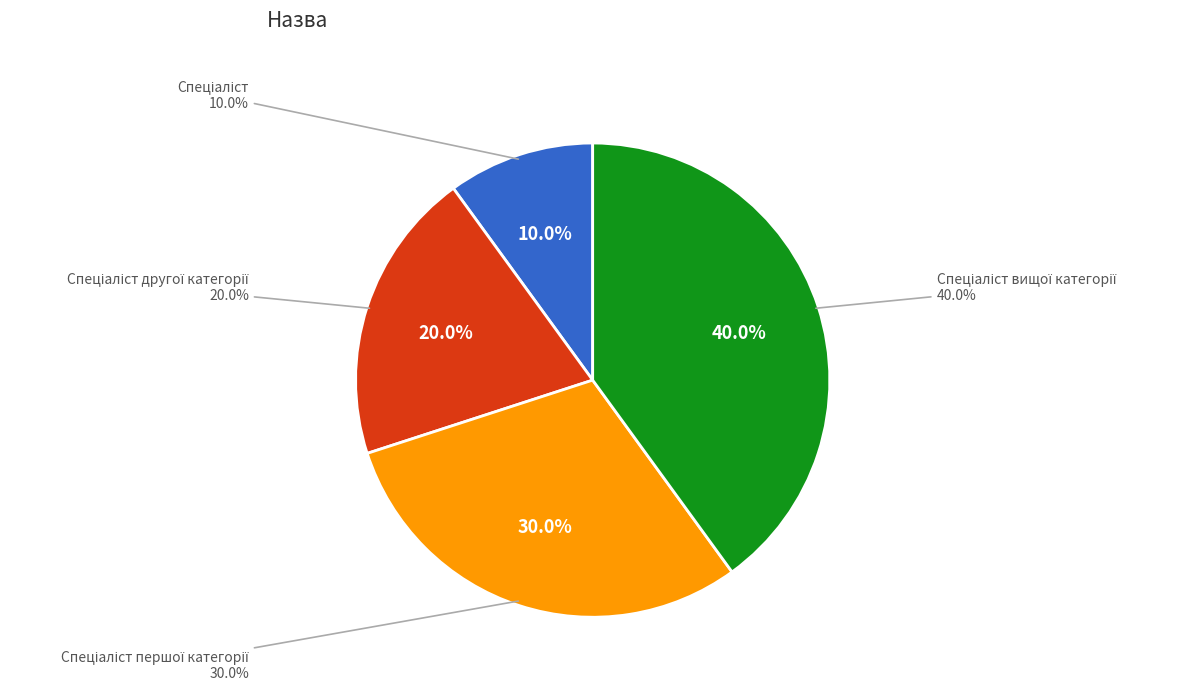

Which slice is the smallest?

Спеціаліст